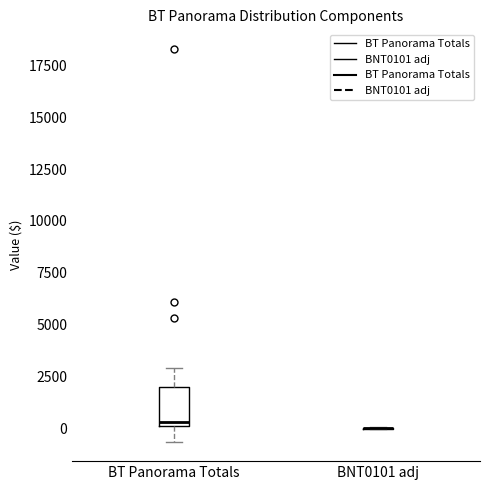

Reading left to right, transcribe this box plot: for each box, give where its median line is, the range the box spans, and where its two whiskers end, as read against the y-axis. The values are not printed on the chart, so give them approximately, as read against the axis.

BT Panorama Totals: median 500, box 0 to 2000, whiskers -500 to 3000
BNT0101 adj: box collapsed to a line at 0, whiskers 0 to 0